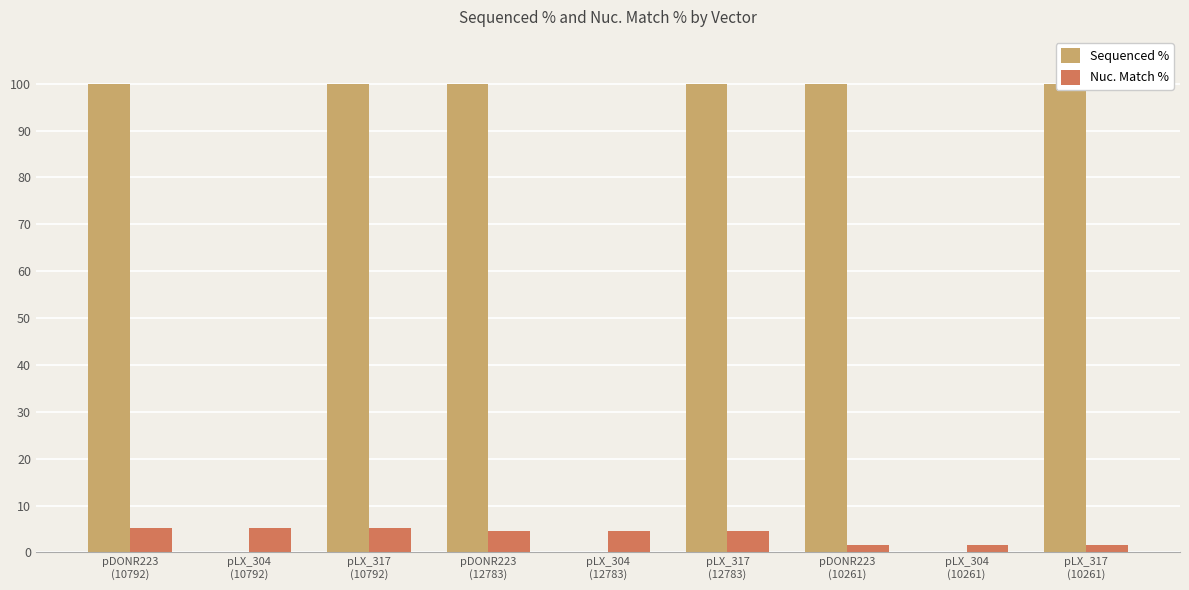

Count the number of categories in the chart.

9